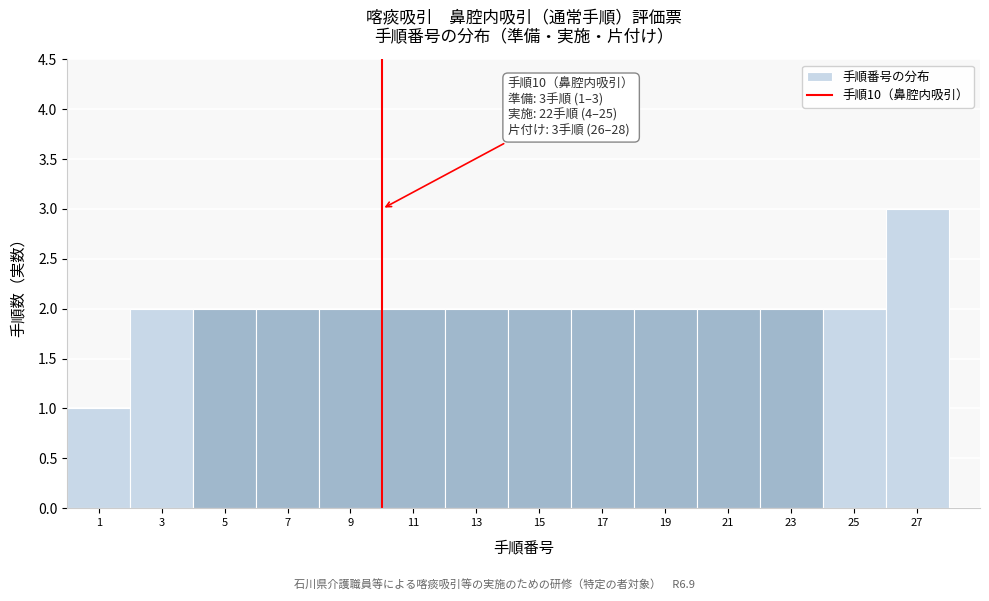

Which range on the x-axis has the tallest bar?

26 to 28